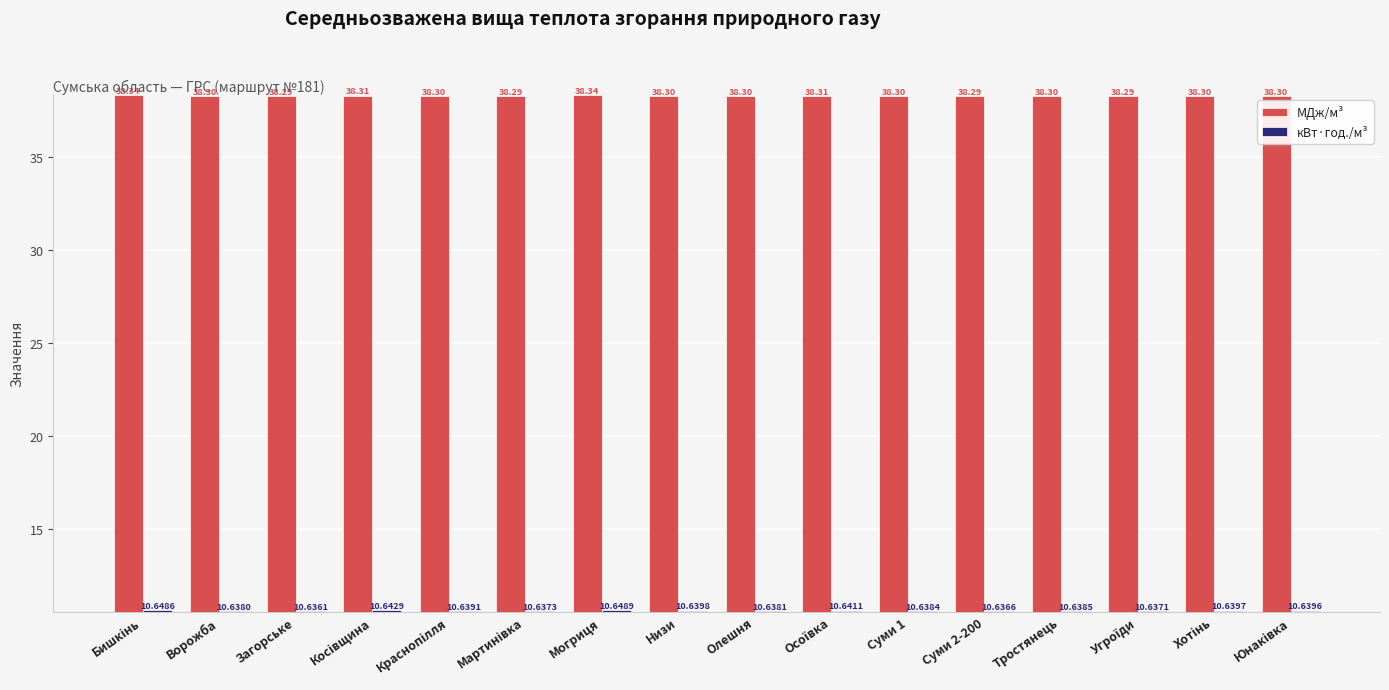

Rank the series by their average value, from lowest to highest.

кВт·год./м³, МДж/м³